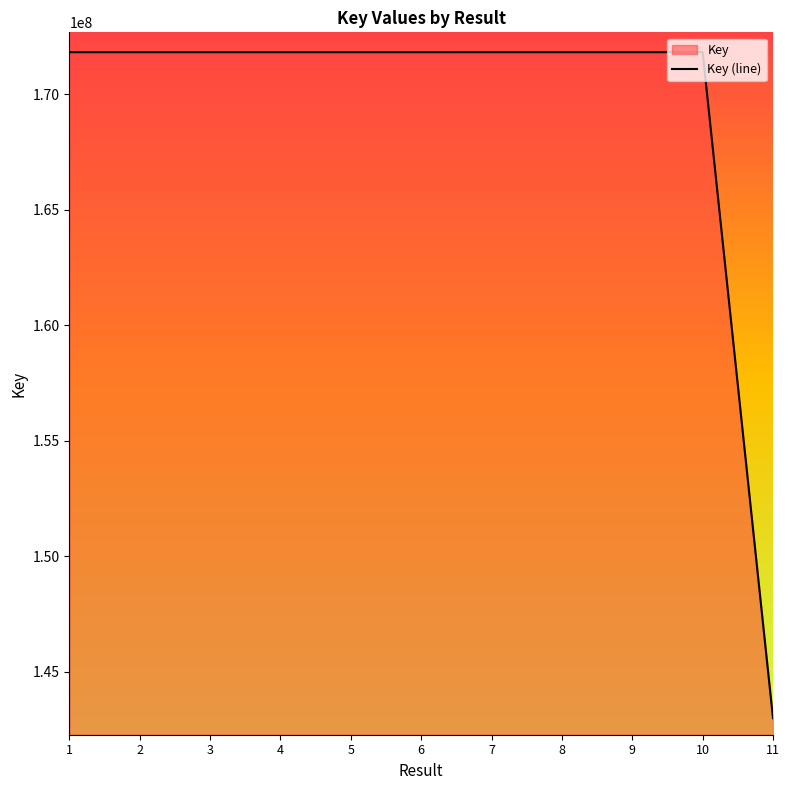

Reading right to left, what are all the values shown in this chart?

142994872	171825602	171825674	171825720	171825772	171825172	171825100	171825061	171824943	171825559	171825314